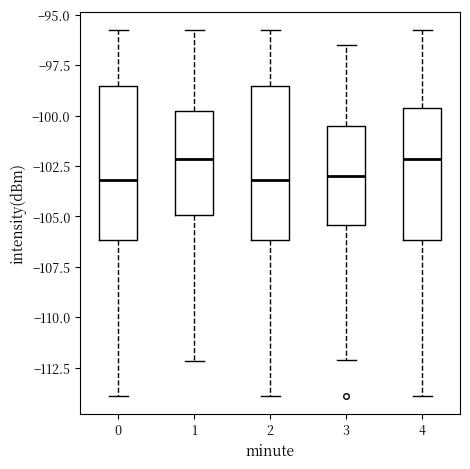

Reading left to right, transcribe this box plot: for each box, give where its median line is, the range the box spans, and where its two whiskers end, as read against the y-axis. The values are not printed on the chart, so give them approximately, as read against the axis.

0: median -103.0, box -106.0 to -98.5, whiskers -114.0 to -96.0
1: median -102.0, box -105.0 to -100.0, whiskers -112.0 to -96.0
2: median -103.0, box -106.0 to -98.5, whiskers -114.0 to -96.0
3: median -103.0, box -105.5 to -100.5, whiskers -112.0 to -96.5
4: median -102.0, box -106.0 to -99.5, whiskers -114.0 to -96.0